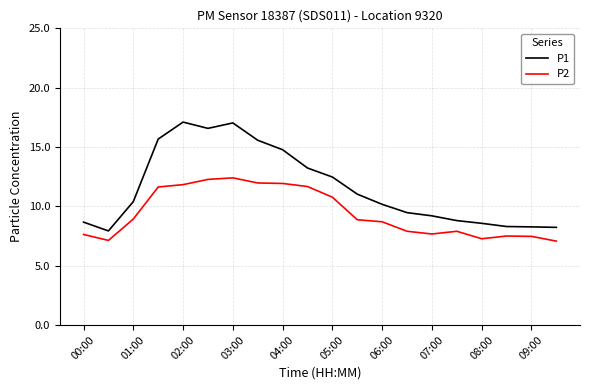

Which series has the largest total across all categories?

P1